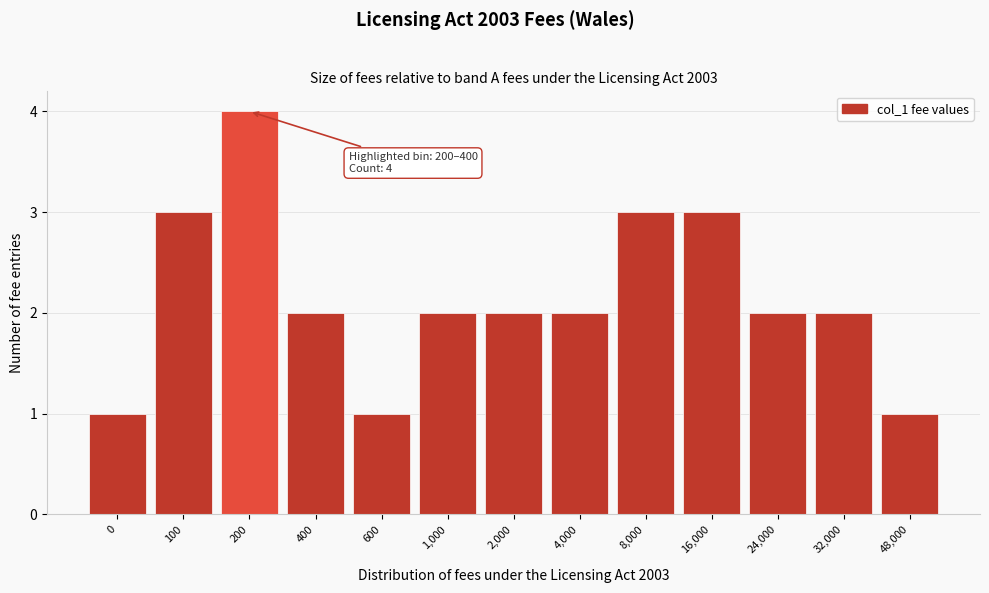

Reading left to right, what are all the values shown in this chart?

1	3	4	2	1	2	2	2	3	3	2	2	1